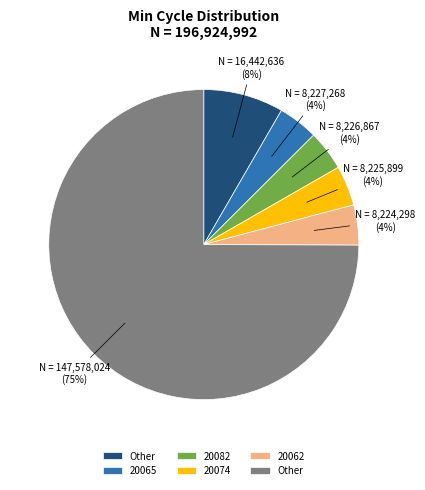

To the nearest percent, what is the average slice percentage?

17%